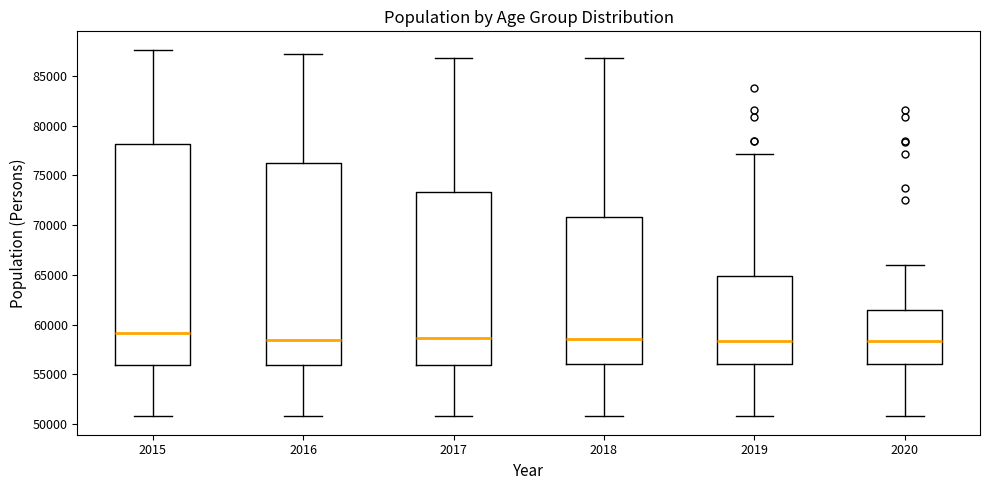

Comparing the boxes themselves (not the whiskers), which one is the tallest?

2015